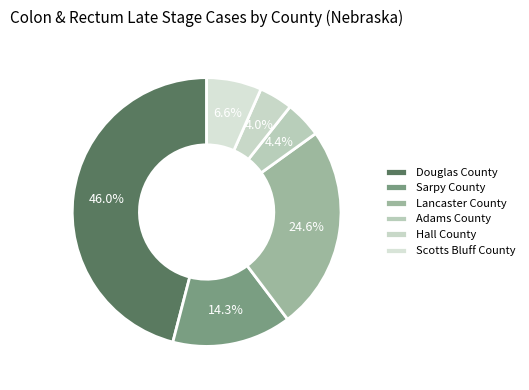

How many segments does this pie chart have?

6